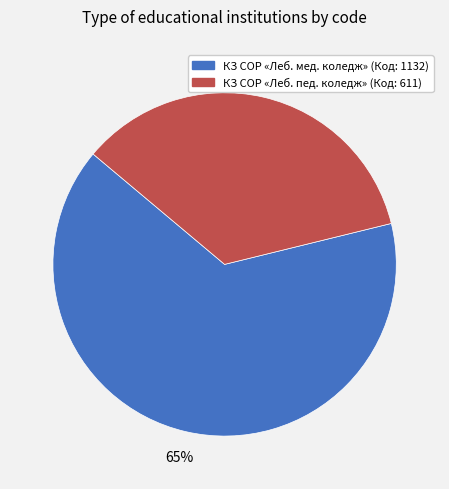

Does any single category account for the majority?

Yes